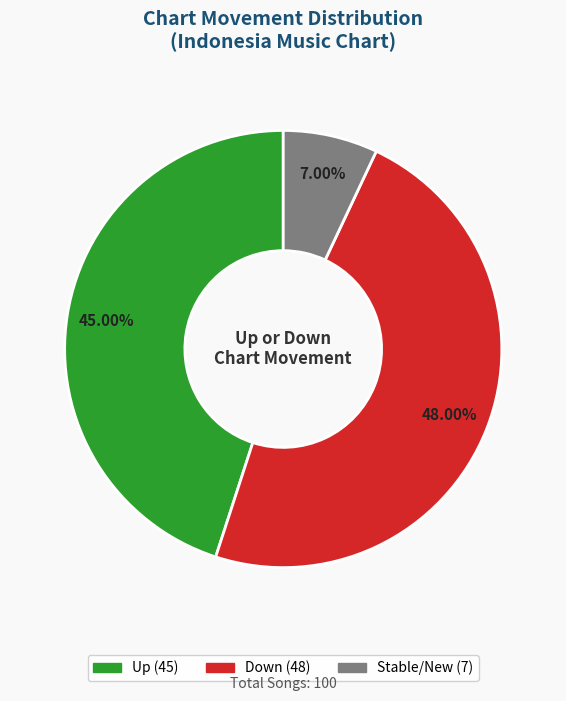

Is there a majority slice in this chart?

No